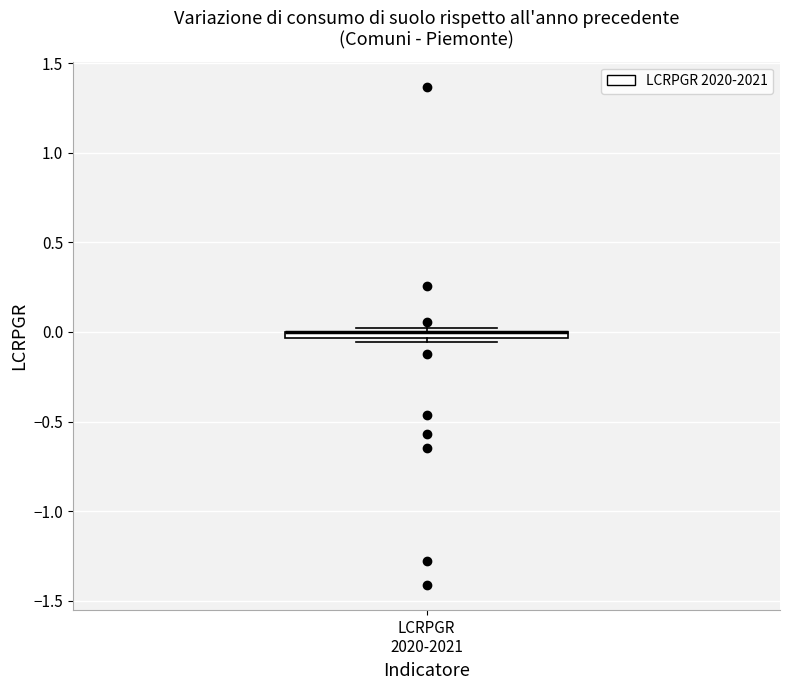

Where is the lower edge of the box for LCRPGR 2020-2021 on the y-axis? The values are not printed on the chart, so give them approximately, as read against the axis.

-0.05